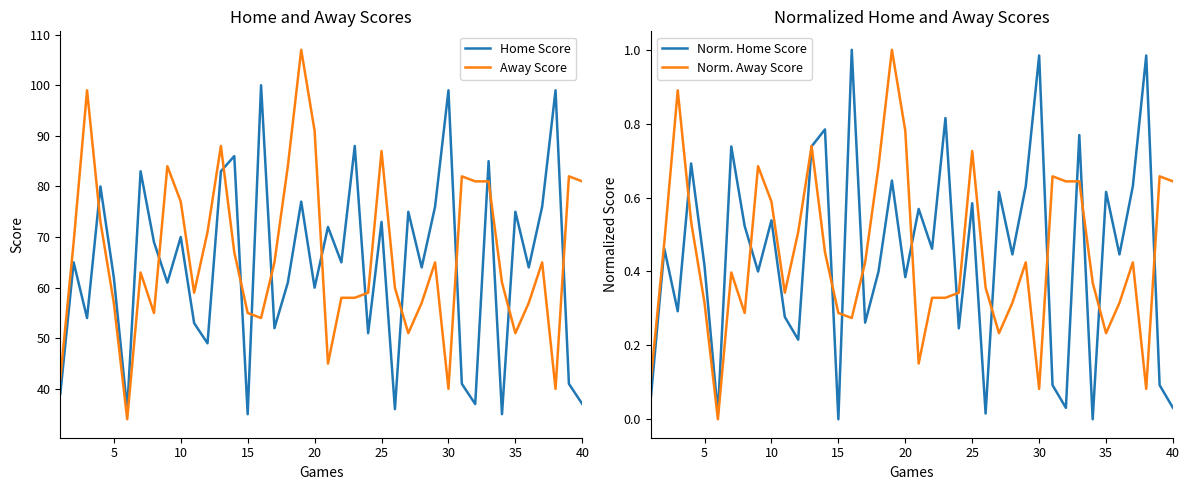

True or false: Norm. Away Score and Away Score intersect in this chart.

False